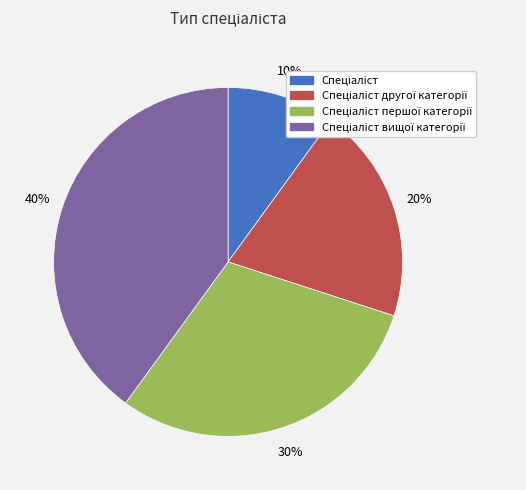

Does any single category account for the majority?

No